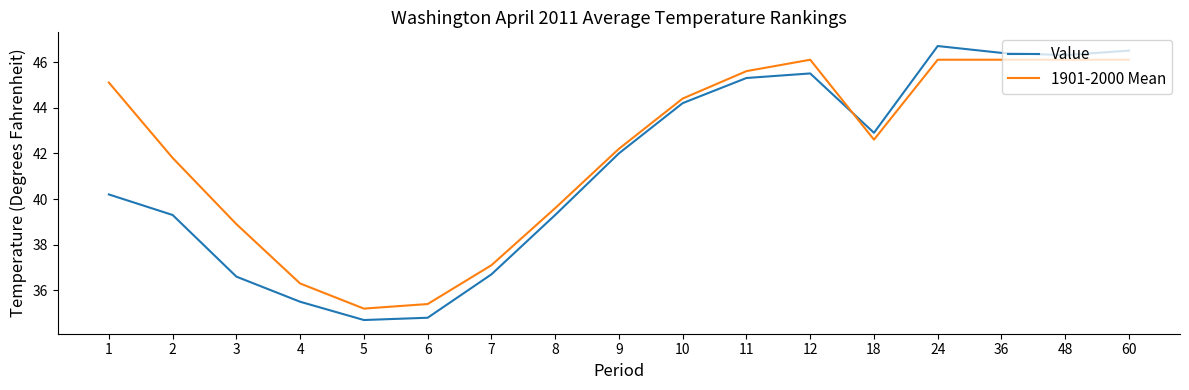

What is the difference between the Value values at 8 and 5?

4.6